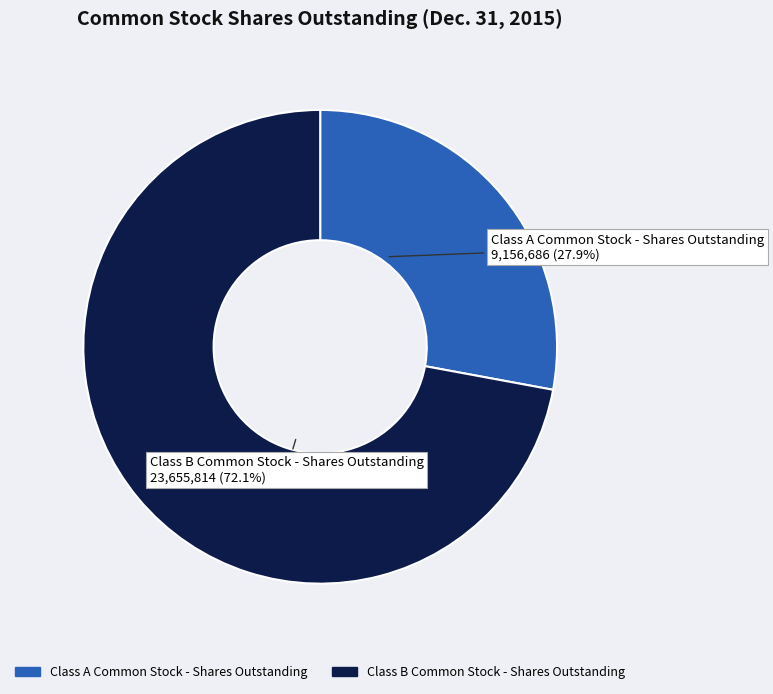

Rank the categories by value from highest to lowest.

Class B Common Stock - Shares Outstanding, Class A Common Stock - Shares Outstanding